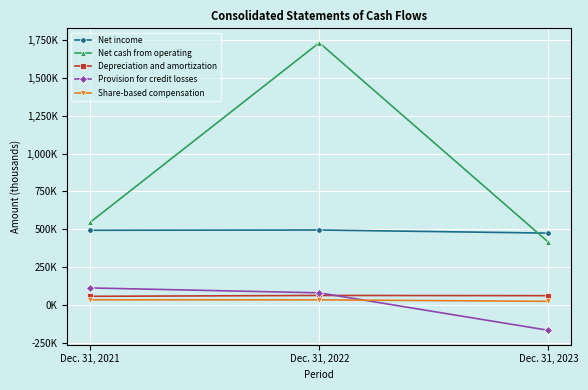

Where does the Net cash from operating series first go above 546?

Dec. 31, 2021